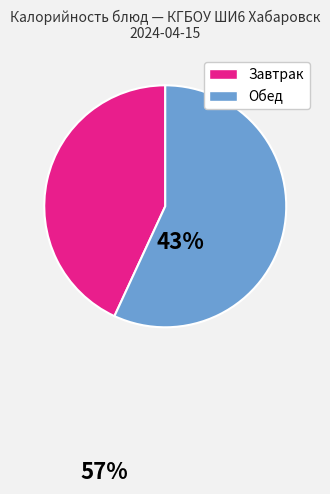

Is there a majority slice in this chart?

Yes